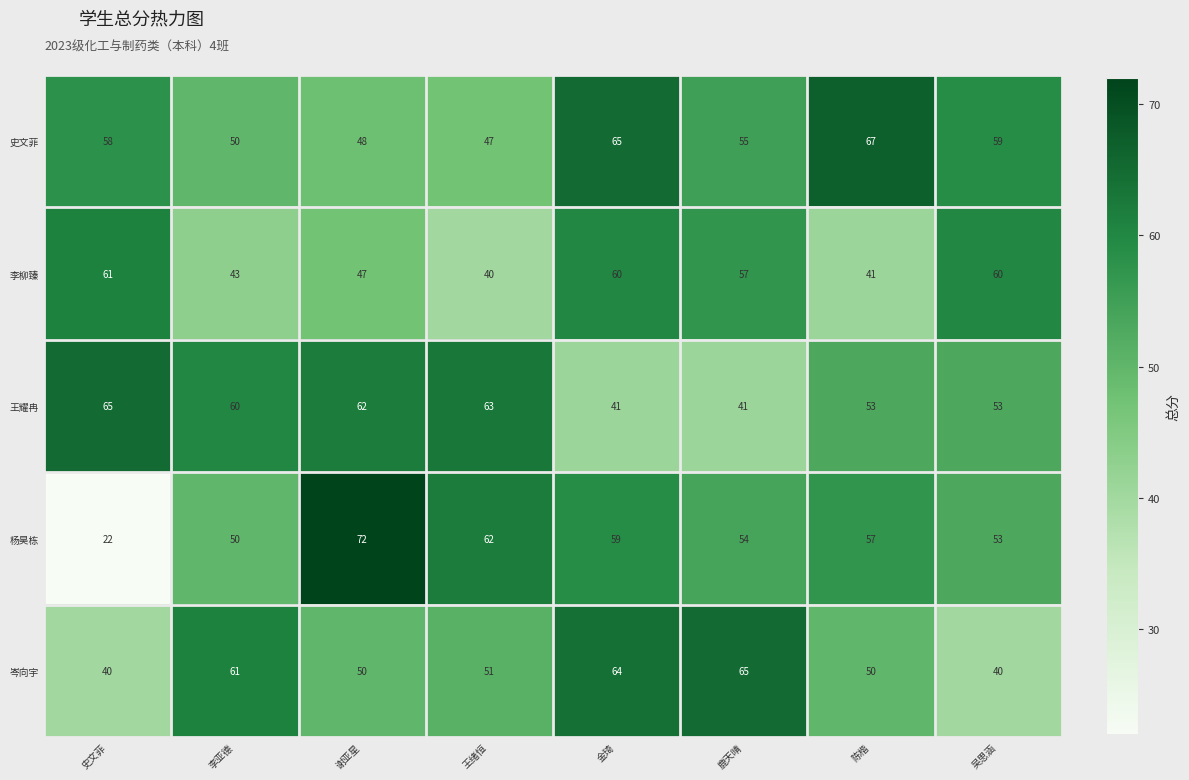

True or false: 杨昊栋 has a value of 59 at 金琦.

True